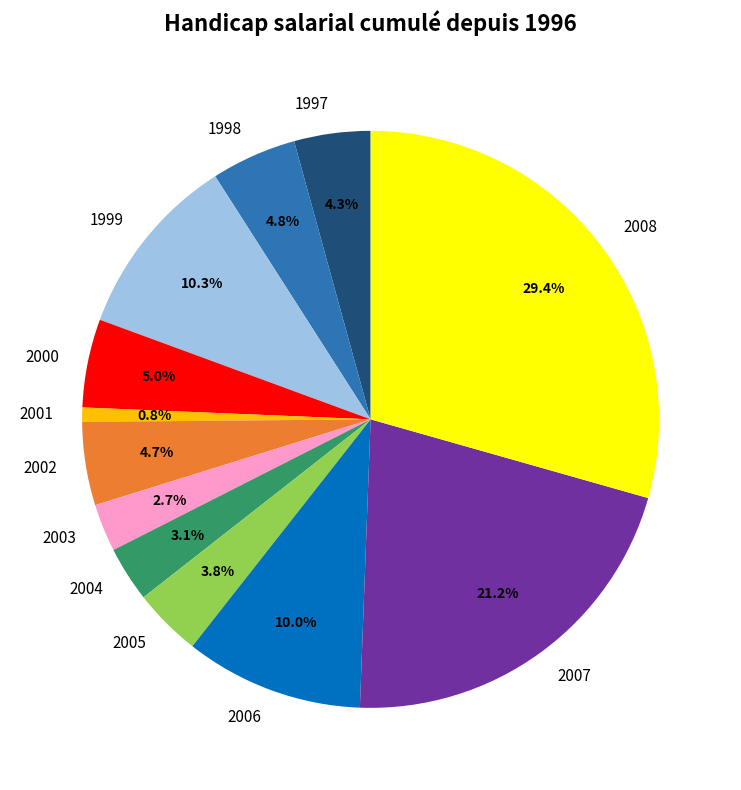

How many segments does this pie chart have?

12